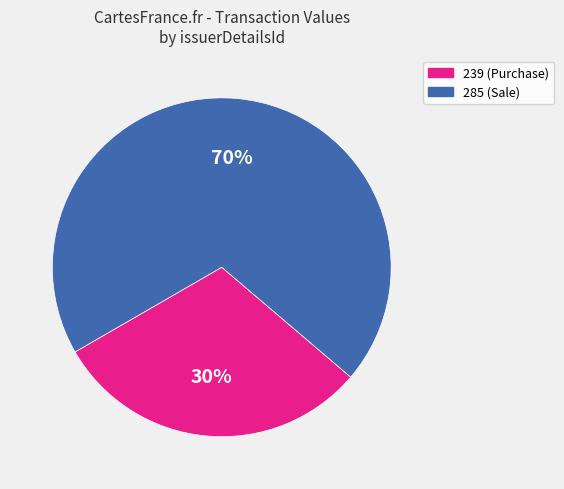

To the nearest percent, what is the combined percentage of 239 and 285?

100%